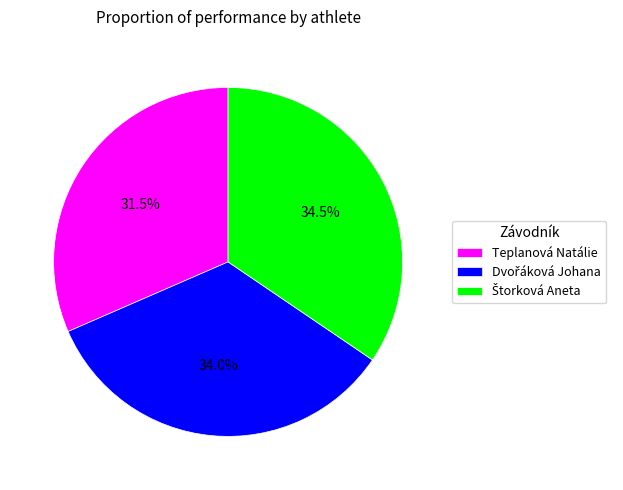

Which category has the smallest portion of the pie?

Teplanová Natálie